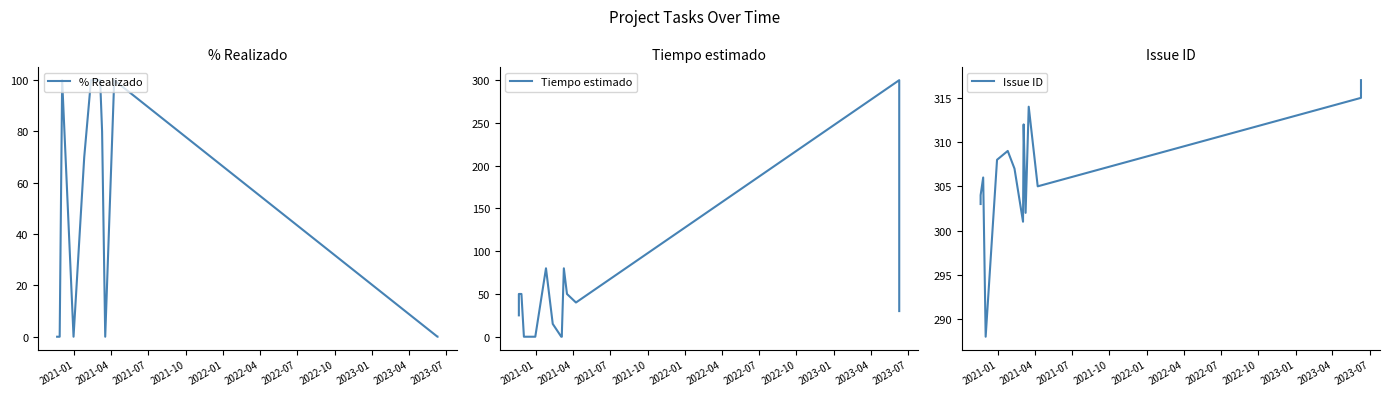

Does the chart have visible grid lines?

No